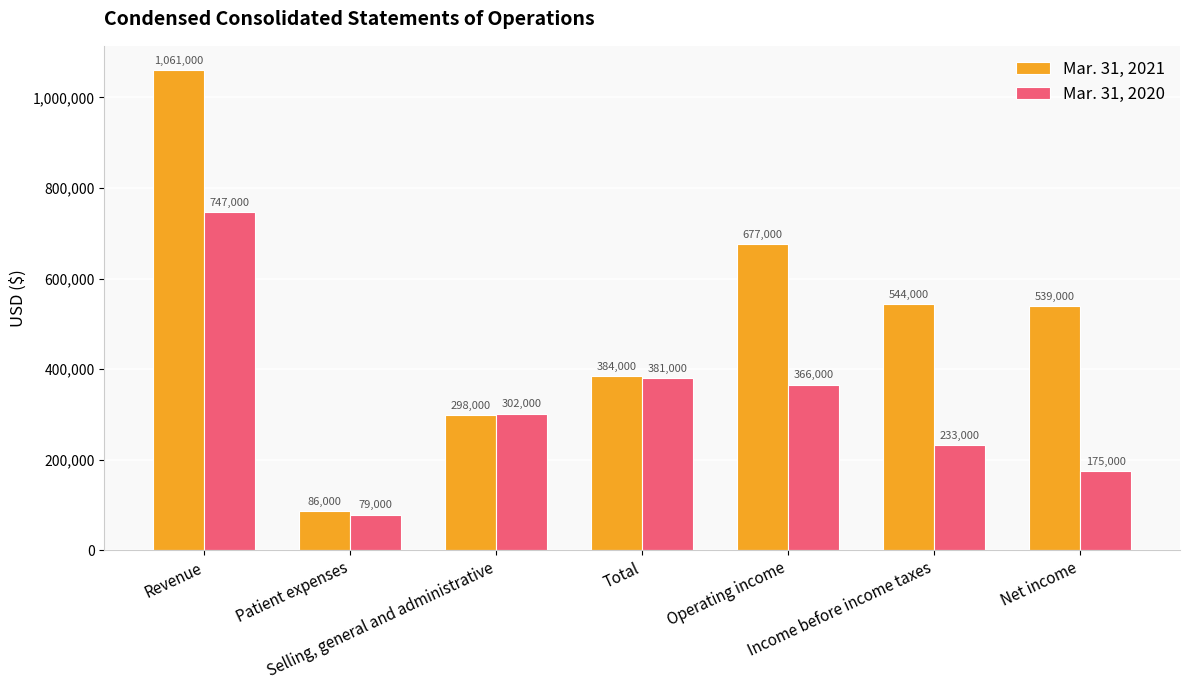

Rank the series at Income before income taxes from lowest to highest value.

Mar. 31, 2020, Mar. 31, 2021